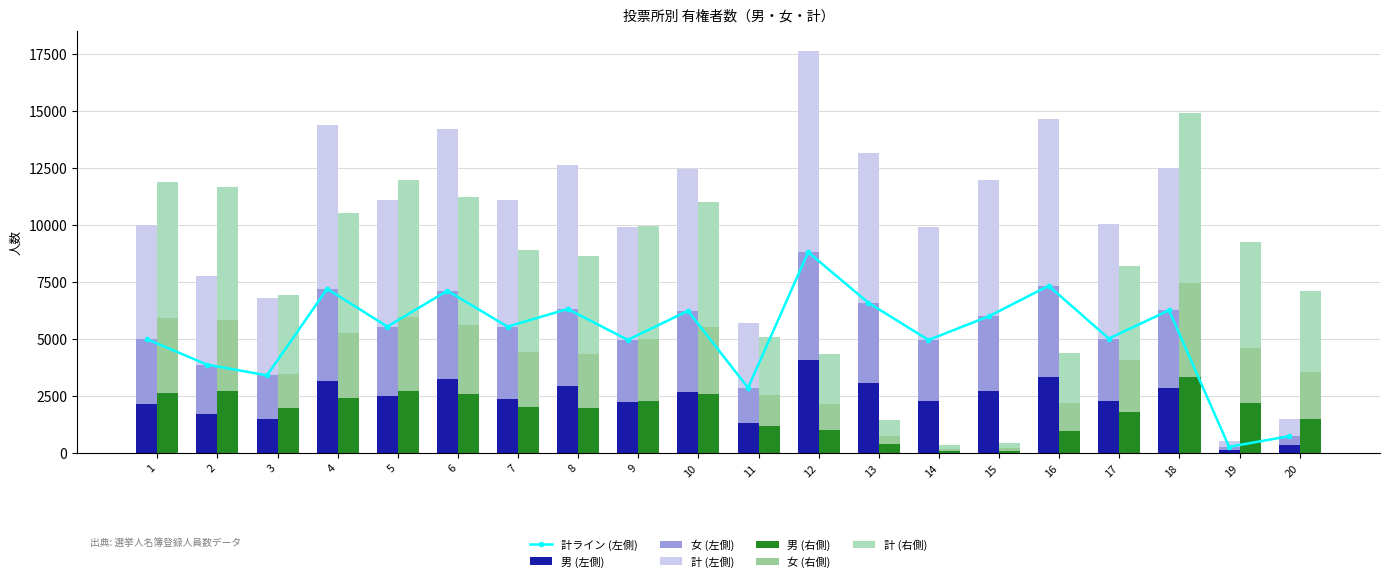

What is the maximum value shown in the chart?

8809